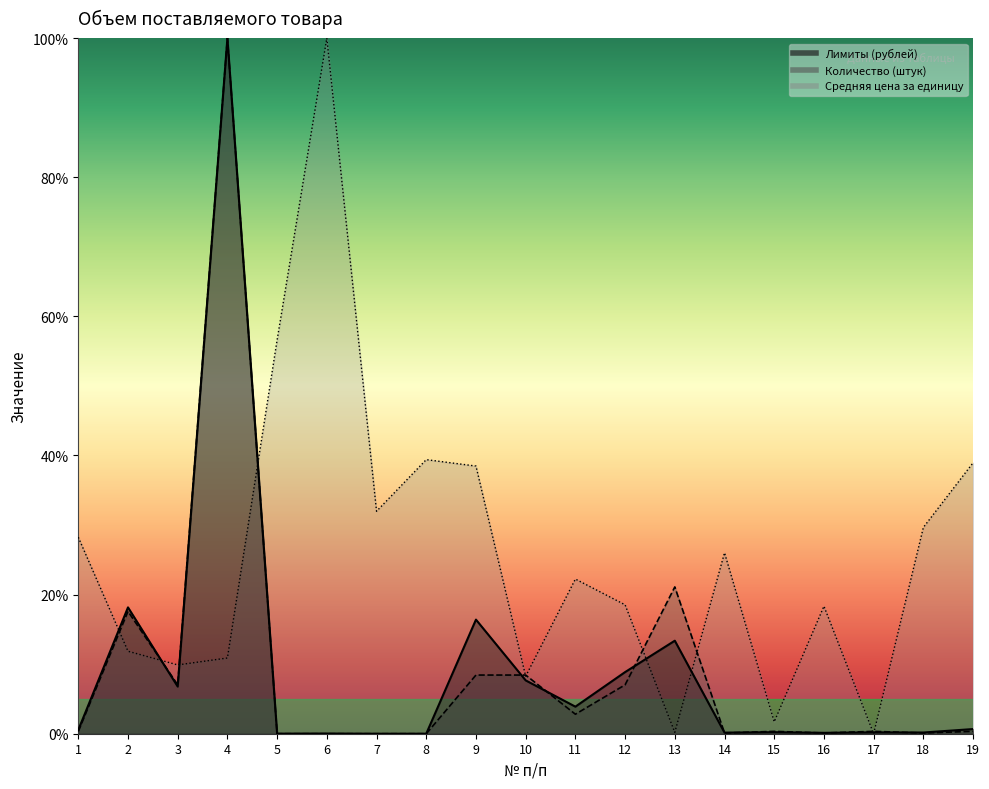

How many values in the Средняя цена за единицу series are below 22?

9